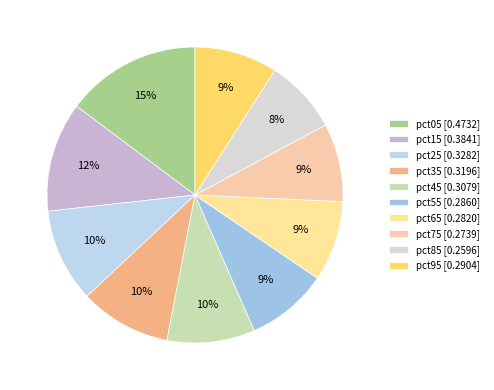

To the nearest percent, what is the difference between the pct55 and pct35 slice percentages?

1%